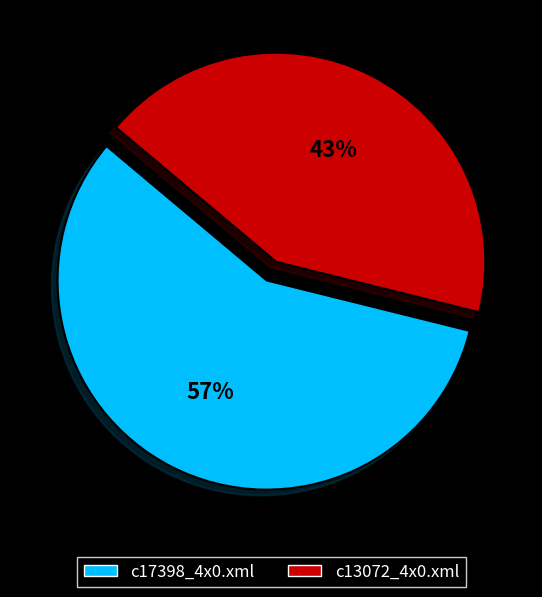

Rank the categories by value from lowest to highest.

c13072_4x0.xml, c17398_4x0.xml